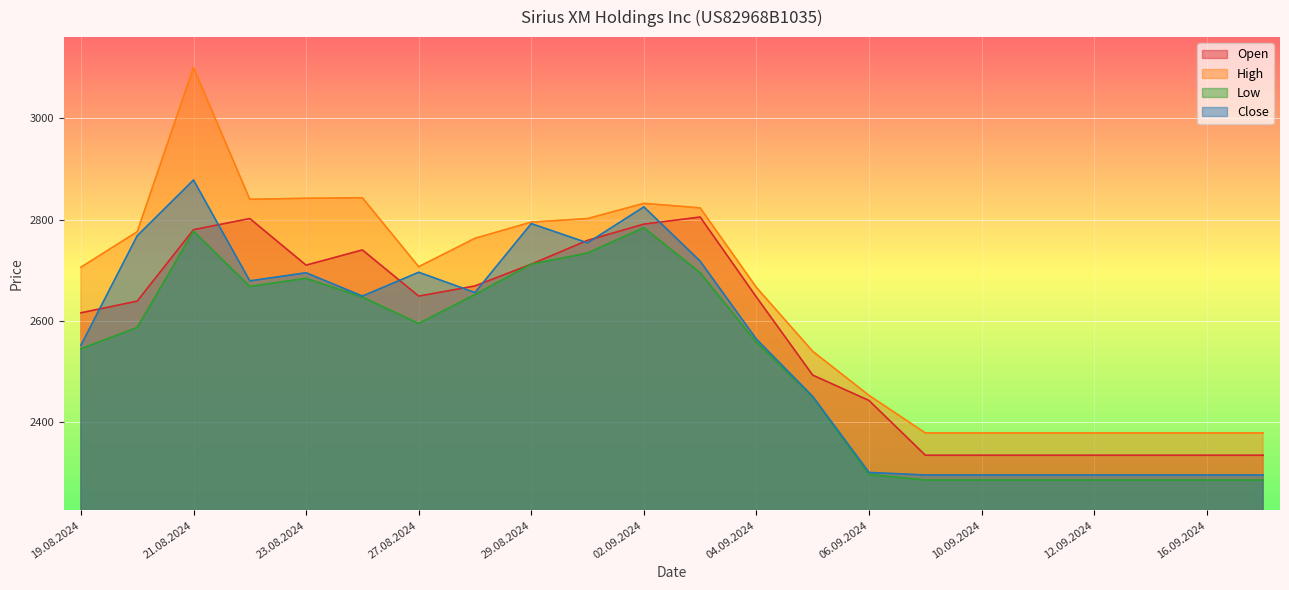

How many distinct data groups are displayed?

4